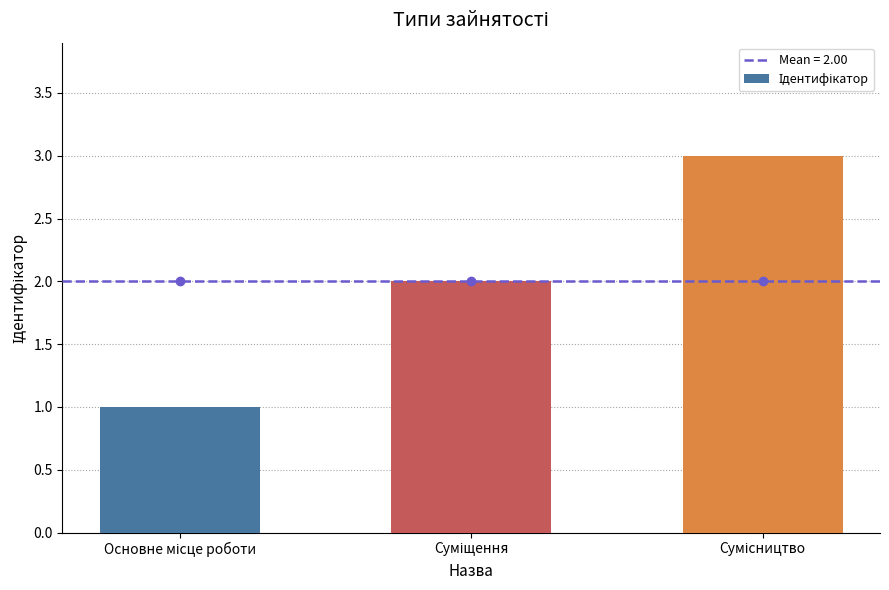

What is the sum of all values?

6